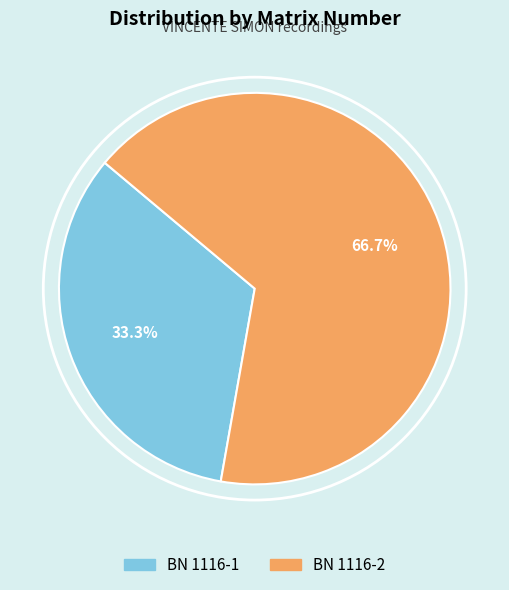

Is BN 1116-1 the majority of the pie?

No